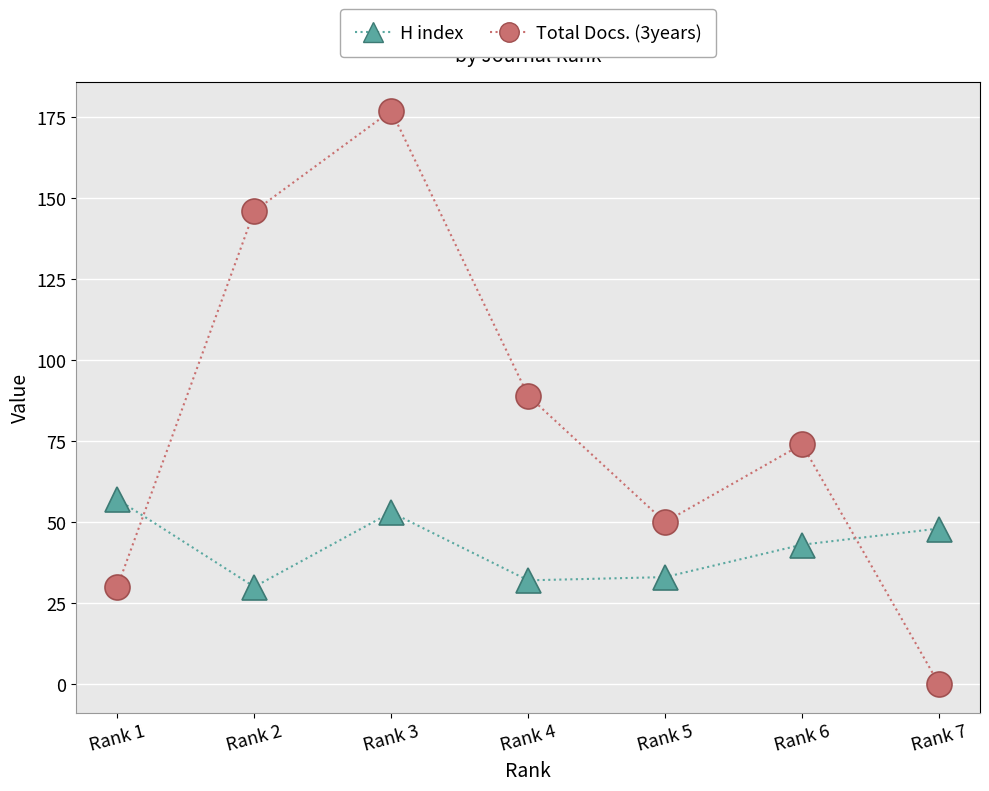

True or false: H index has a value of 11 at Rank 7.

False